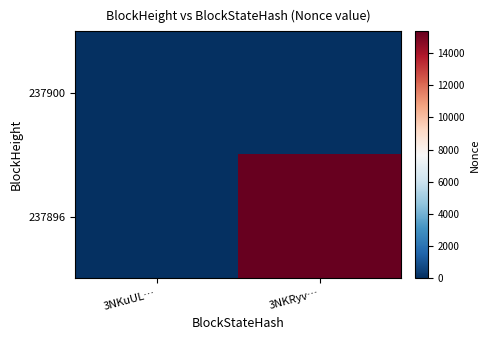

Which label corresponds to the smallest value in the chart?

3NKuUL…